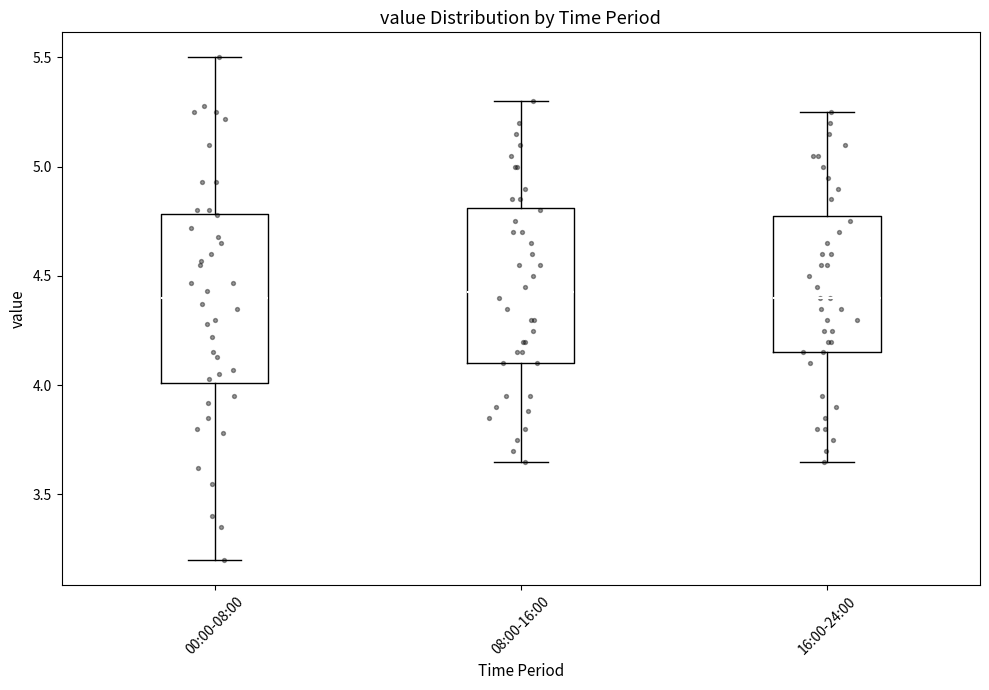

Reading left to right, read every box against the y-axis: the position of its median line, the range the box covers, and the ends of its whiskers. The values are not printed on the chart, so give them approximately, as read against the axis.

00:00-08:00: median 4.40, box 4.00 to 4.80, whiskers 3.20 to 5.50
08:00-16:00: median 4.45, box 4.10 to 4.80, whiskers 3.65 to 5.30
16:00-24:00: median 4.40, box 4.15 to 4.80, whiskers 3.65 to 5.25